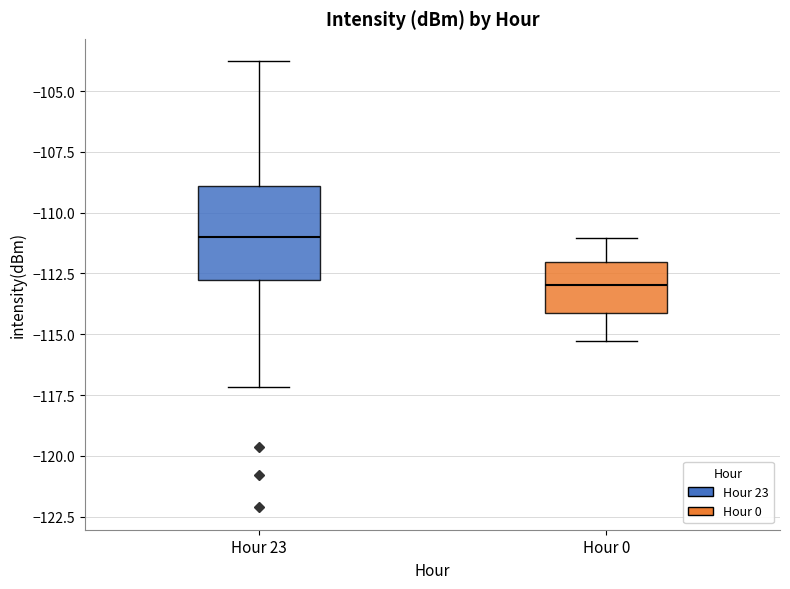

Where does the upper whisker of the box for Hour 0 end on the y-axis? The values are not printed on the chart, so give them approximately, as read against the axis.

-111.0